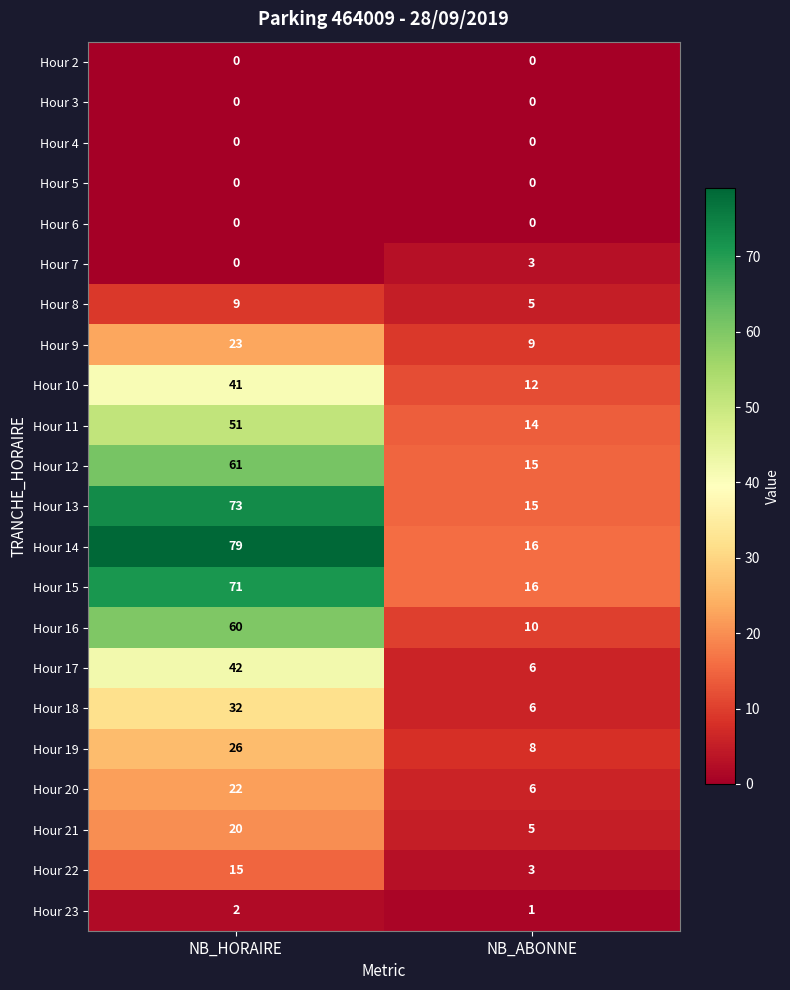

What value does the Hour 8 series have at NB_HORAIRE?

9